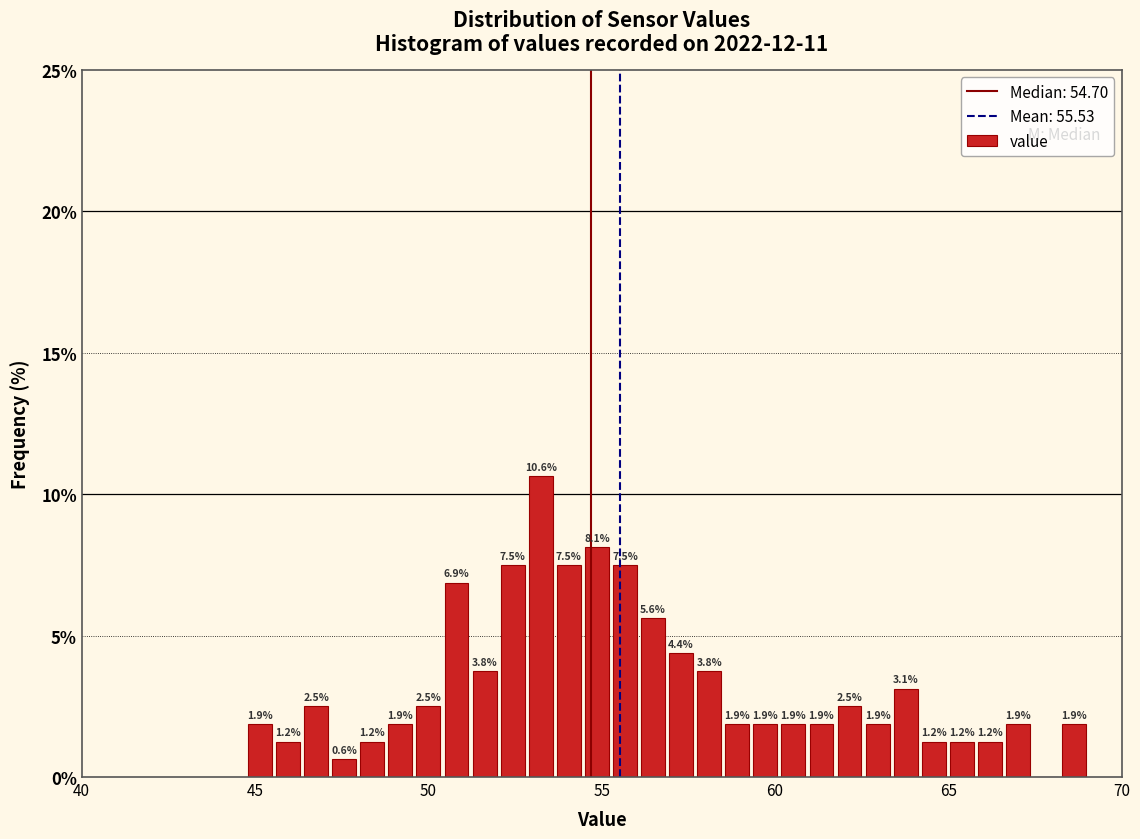

Read against the x-axis, roughly where is the centre of the tallest bar?

53.0